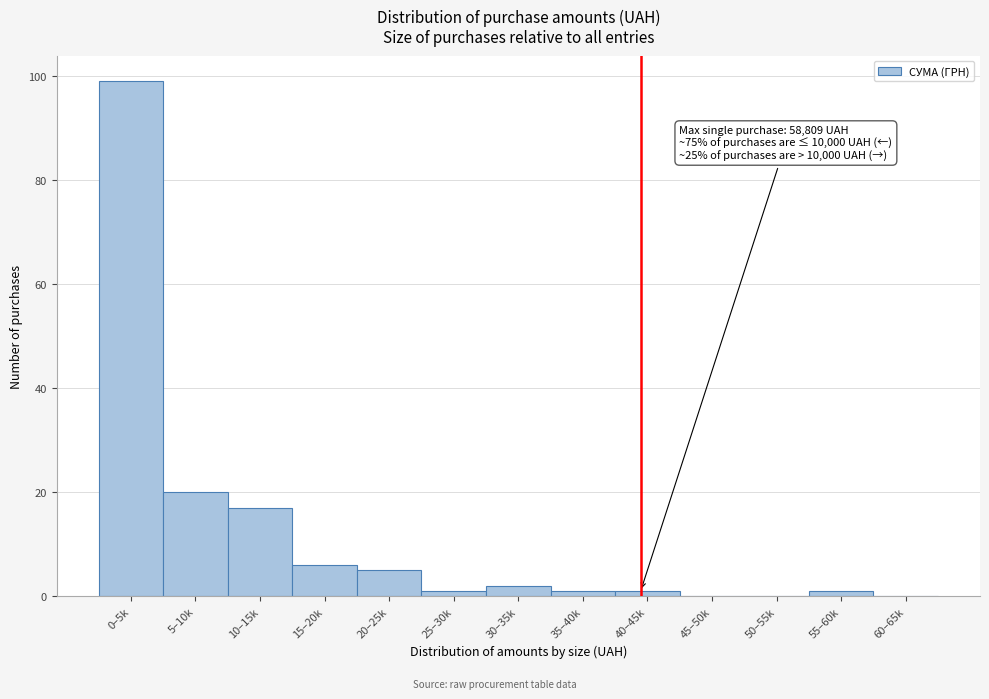

Reading right to left, list all the values displayed in this chart.

60–65k=0	55–60k=1	50–55k=0	45–50k=0	40–45k=1	35–40k=1	30–35k=2	25–30k=1	20–25k=5	15–20k=6	10–15k=17	5–10k=20	0–5k=99